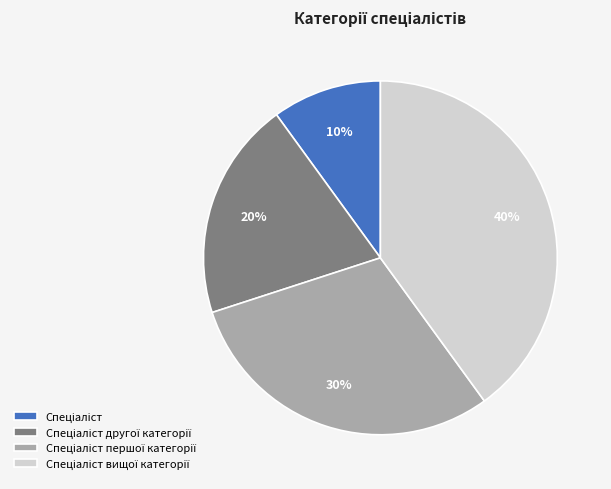

How many segments does this pie chart have?

4